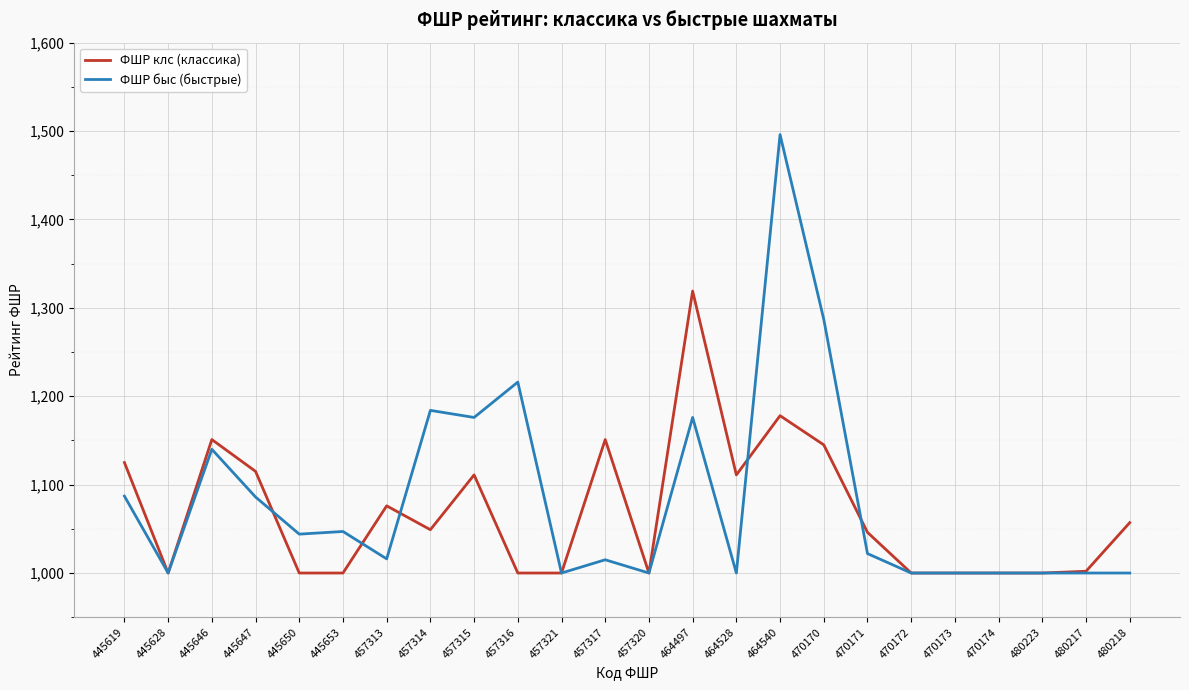

Rank the series by their average value, from highest to lowest.

ФШР быс (быстрые), ФШР клс (классика)